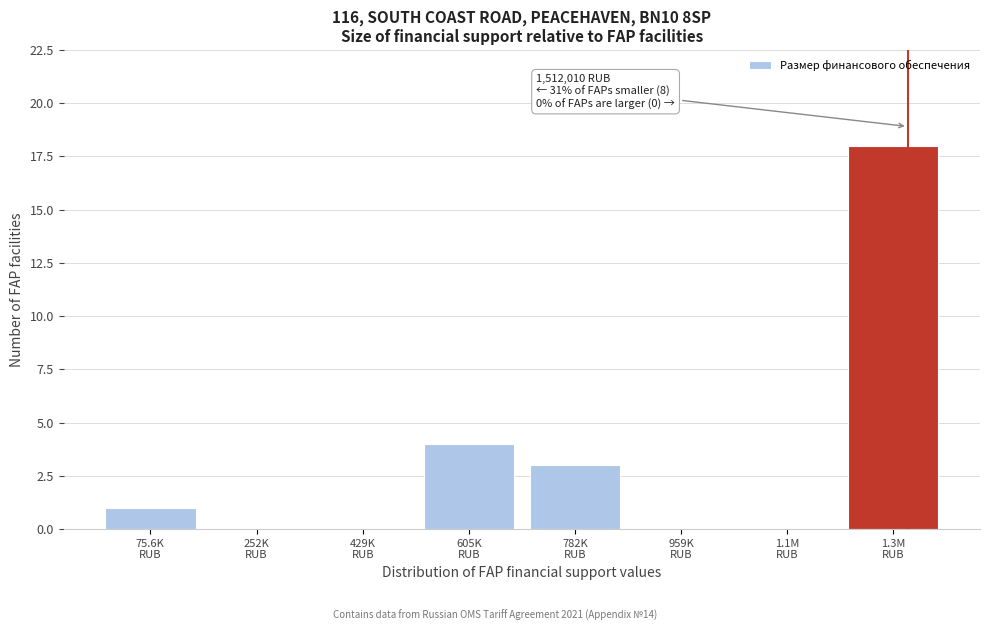

What is the sum of all values?

26